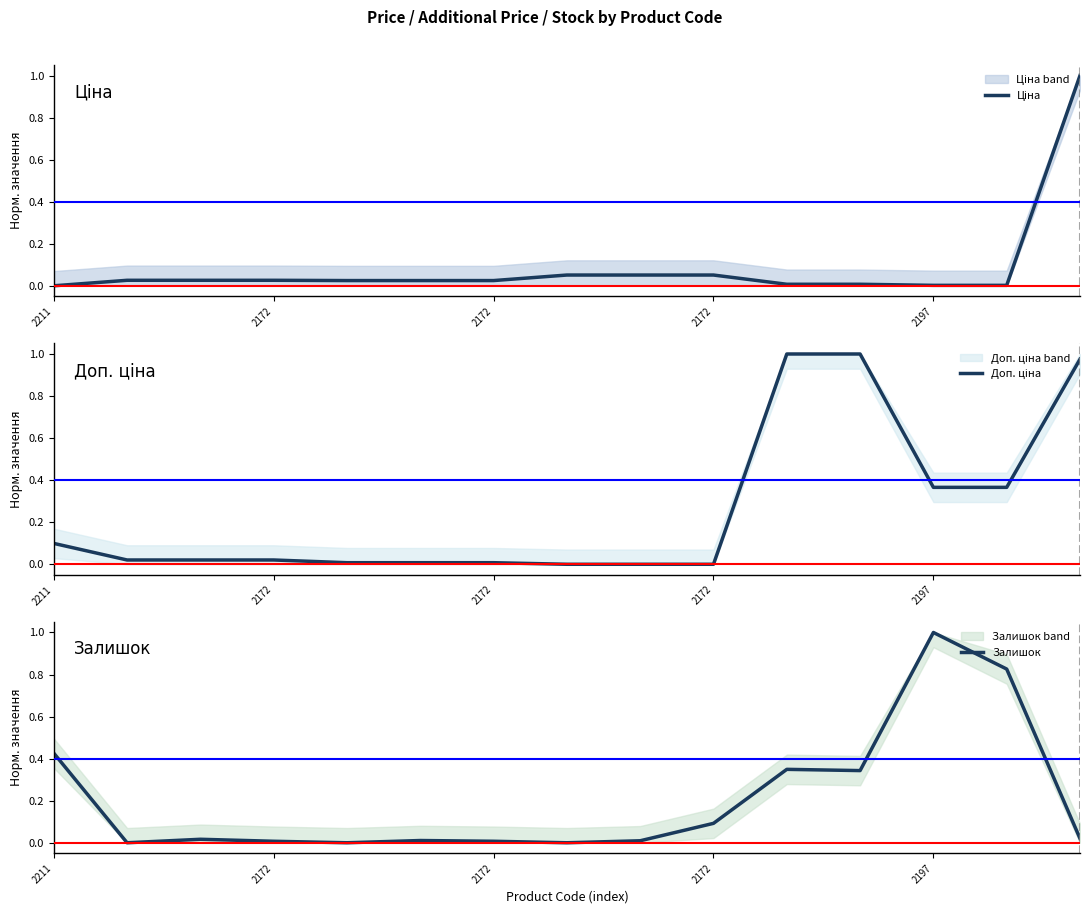

Reading left to right, extract all data points from this chart.

Ціна: 0.0	0.0	0.0	0.0	0.0	0.0	0.0	0.1	0.1	0.1	0.0	0.0	0.0	0.0	1.0
Доп. ціна: 0.1	0.0	0.0	0.0	0.0	0.0	0.0	0.0	0.0	0.0	1.0	1.0	0.4	0.4	1.0
Залишок: 0.4	0.0	0.0	0.0	0.0	0.0	0.0	0.0	0.0	0.1	0.3	0.3	1.0	0.8	0.0